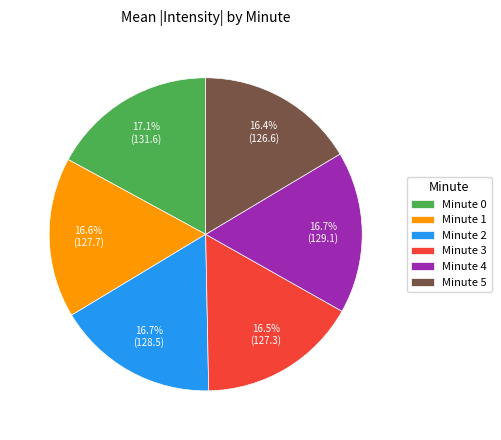

Approximately how many times larger is the value at Minute 3 compared to Minute 5?

1.0